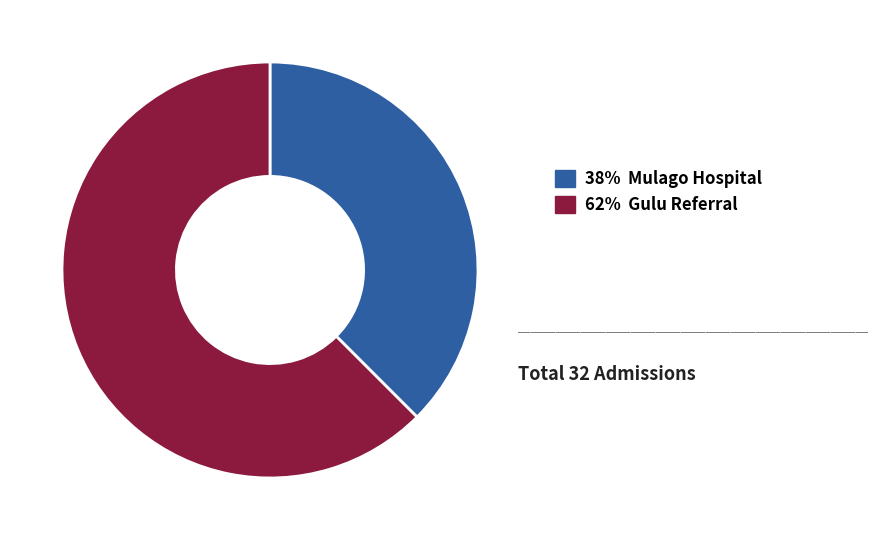

Count the number of slices in the pie.

2